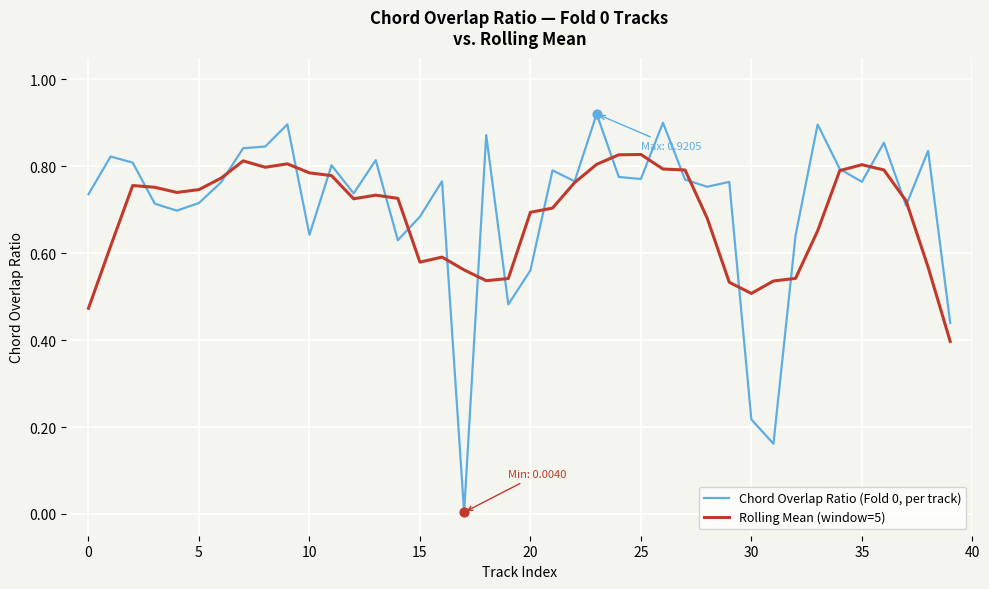

How many lines are shown in the chart?

2